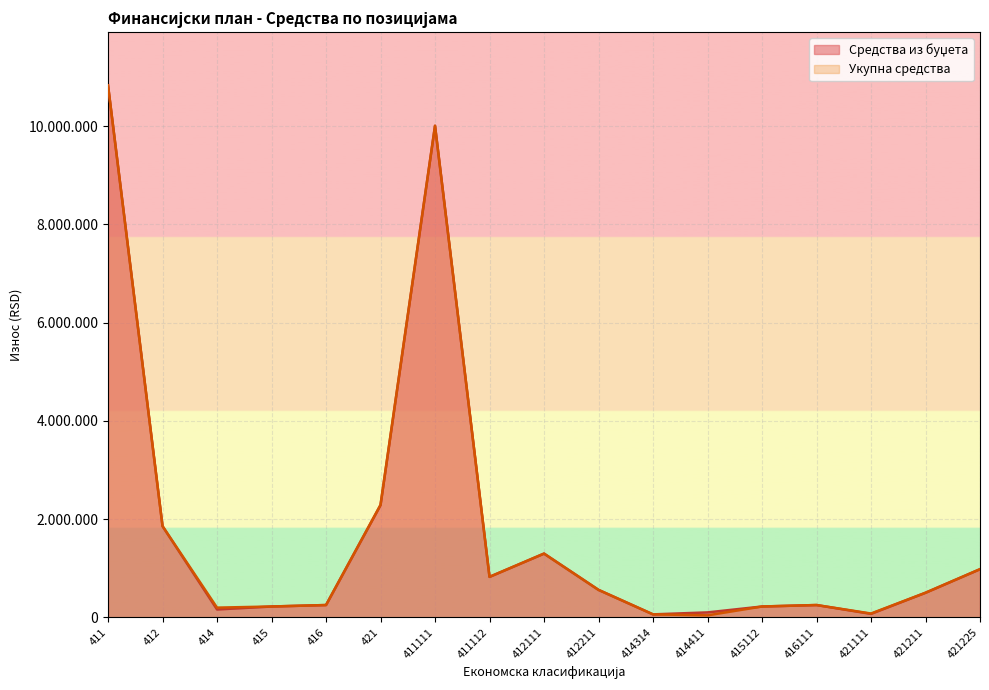

What is the value of the Укупна средства point at the 2nd from the left?

1856235